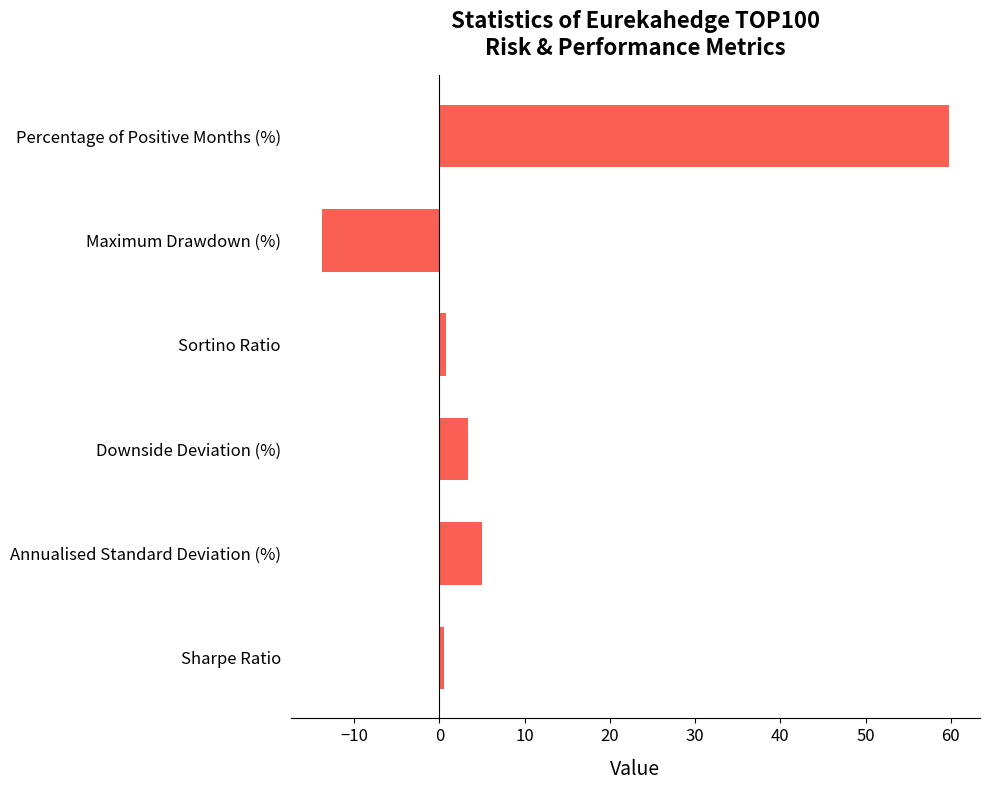

How many values are below zero?

1